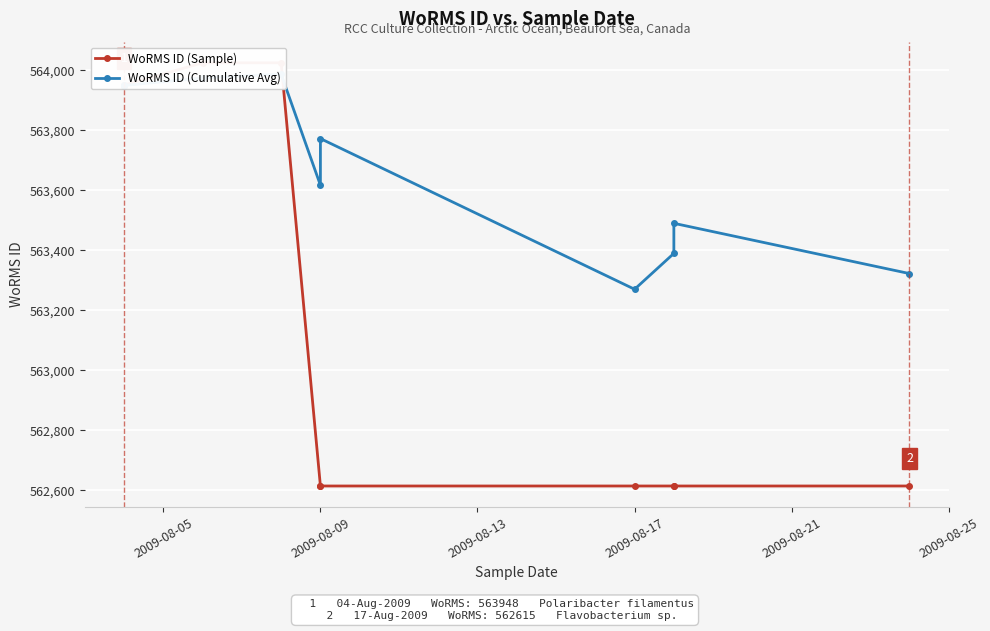

After their last crossing, which series has the higher values: WoRMS ID (Sample) or WoRMS ID (Cumulative Avg)?

WoRMS ID (Cumulative Avg)